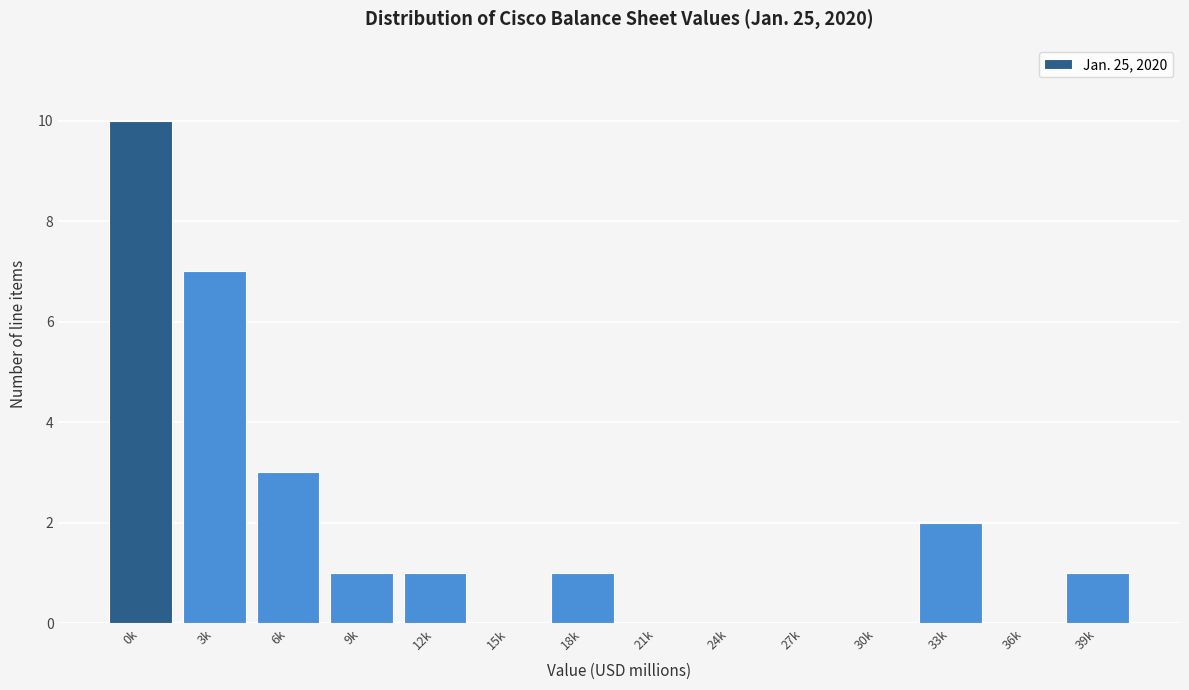

Reading right to left, list all the values displayed in this chart.

39k=1	36k=0	33k=2	30k=0	27k=0	24k=0	21k=0	18k=1	15k=0	12k=1	9k=1	6k=3	3k=7	0k=10